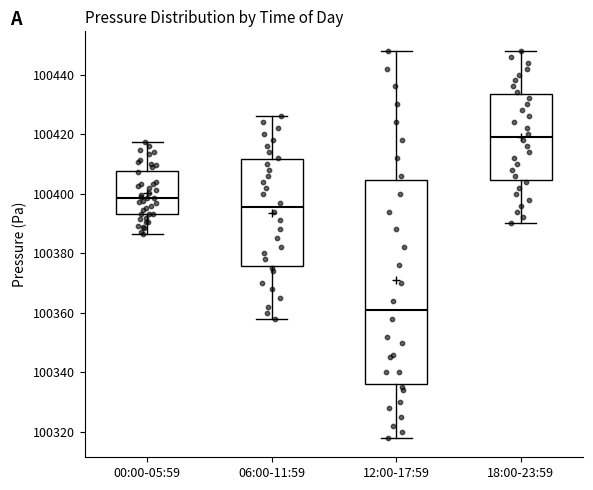

Comparing the boxes themselves (not the whiskers), which one is the tallest?

12:00-17:59